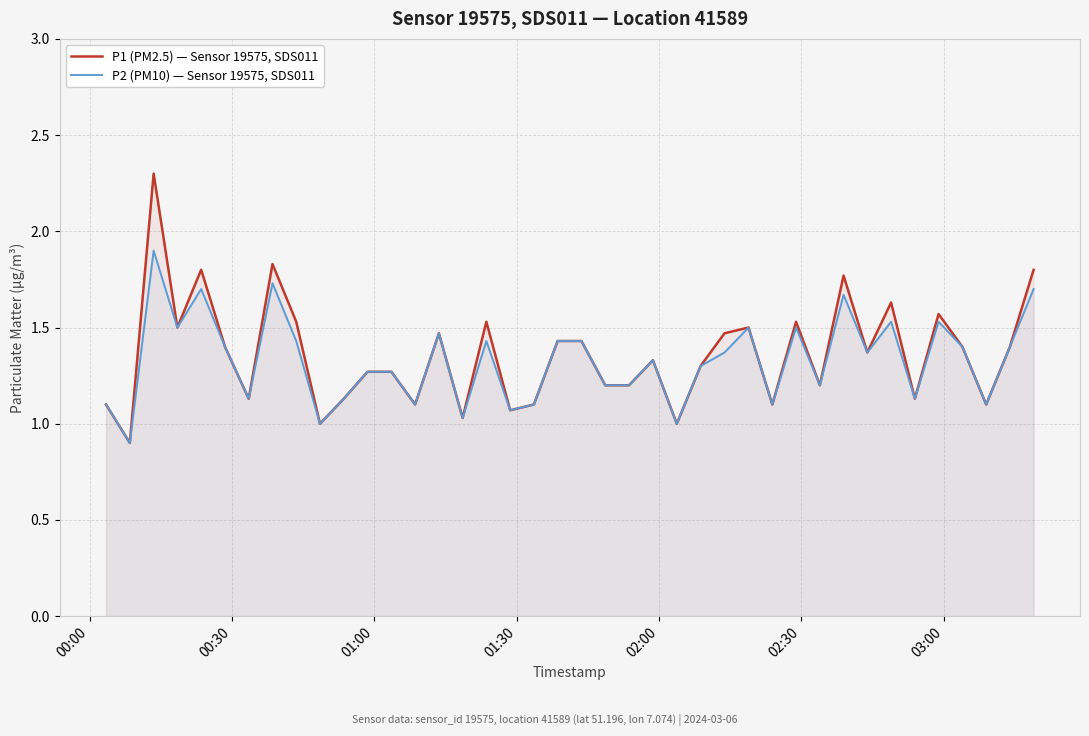

How many lines are shown in the chart?

2